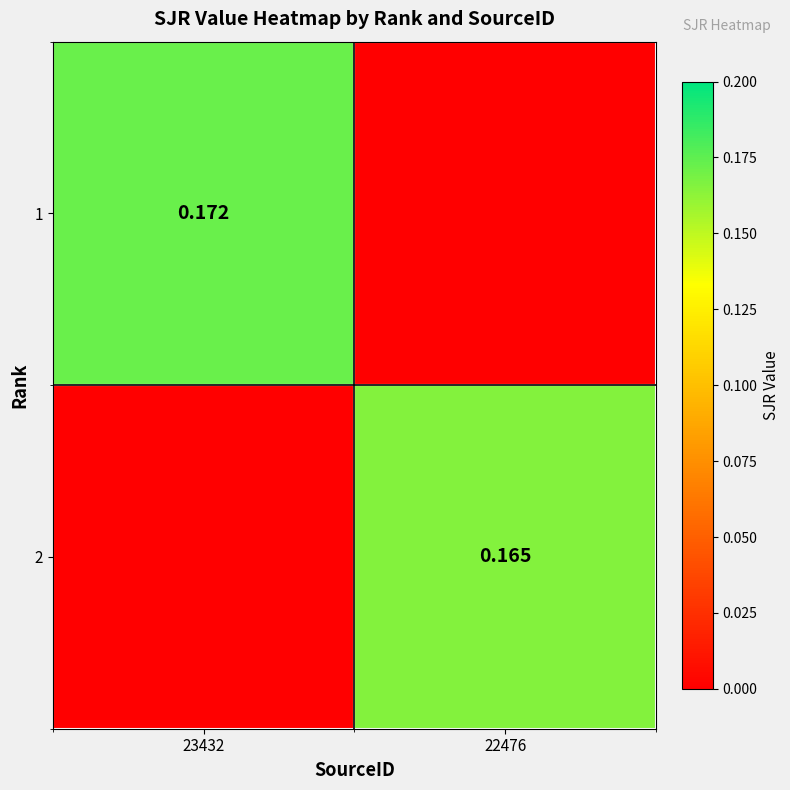

Is the value of 2 at 22476 greater than the value of 1 at 23432?

No